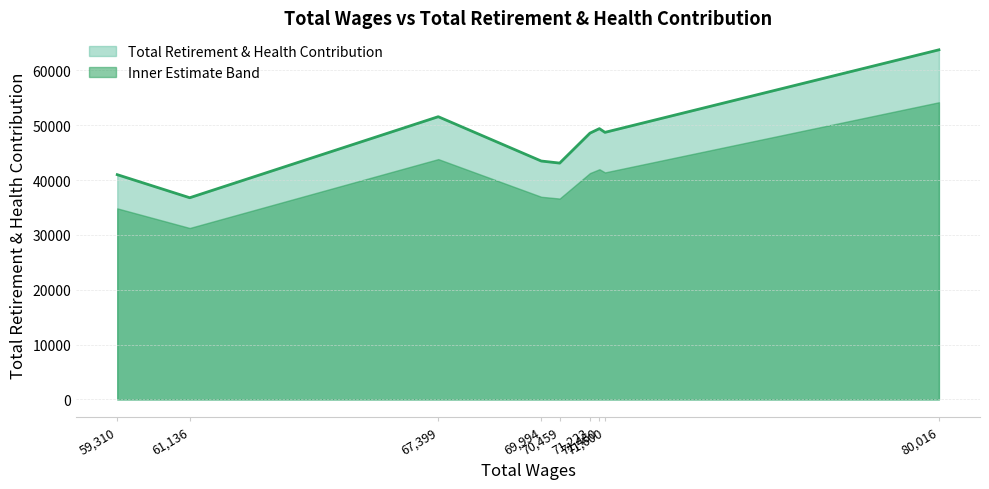

How many lines are shown in the chart?

2